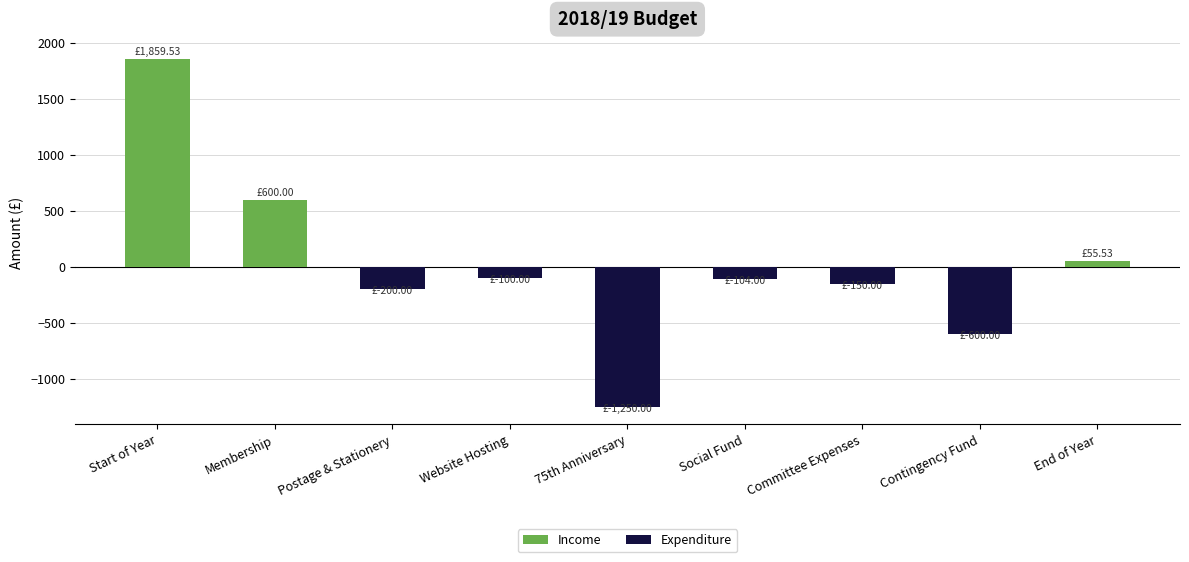

What is the maximum value shown in the chart?

1859.5